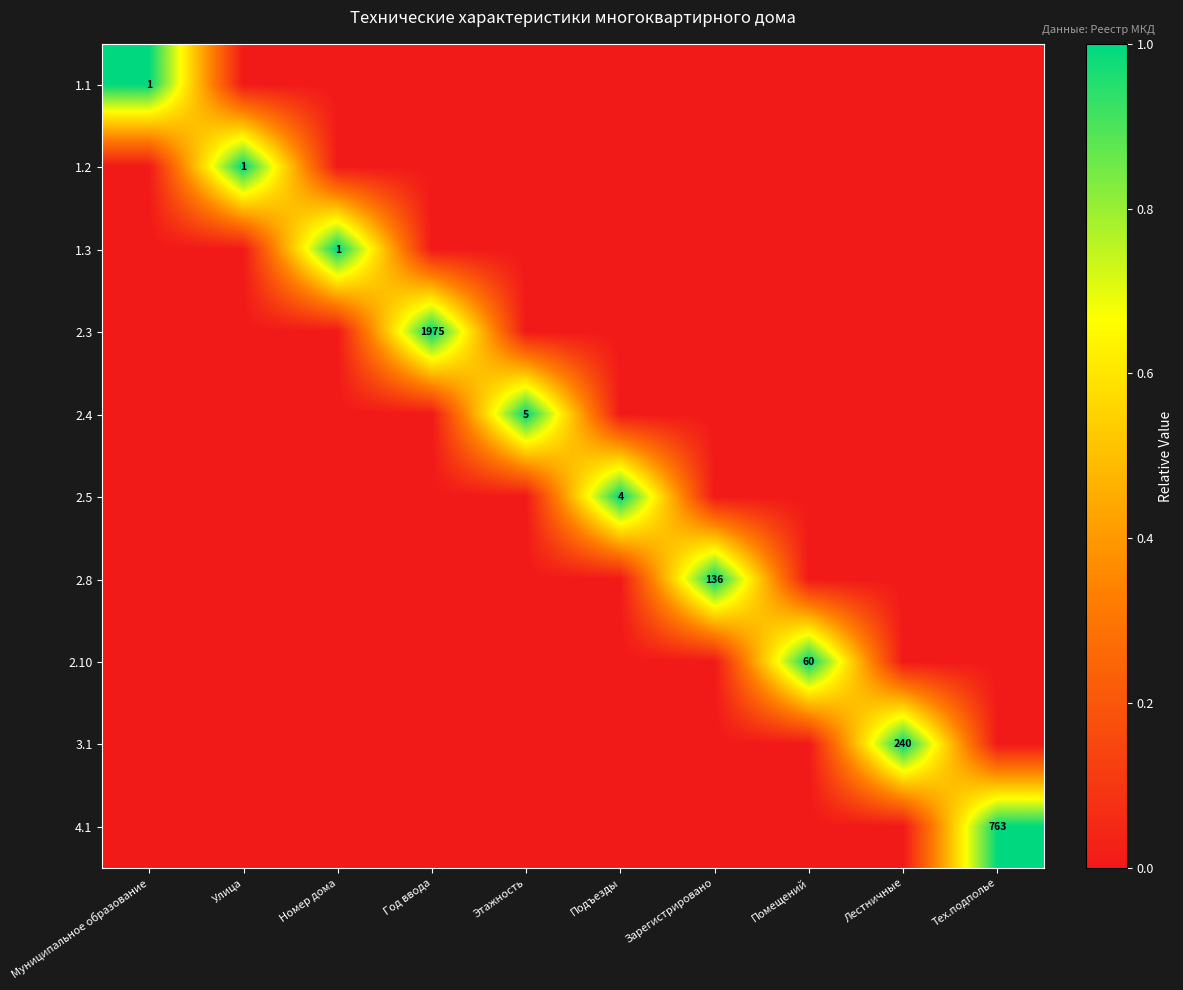

The 2.4 series shows 0 at Тех.подполье. True or false?

True